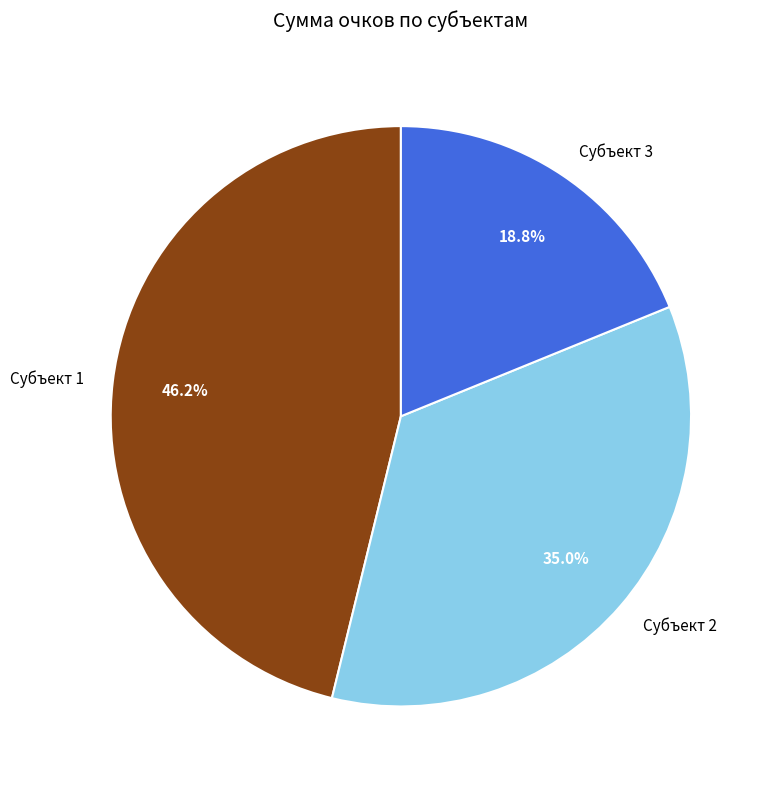

Does Субъект 2 account for over 50% of the chart?

No